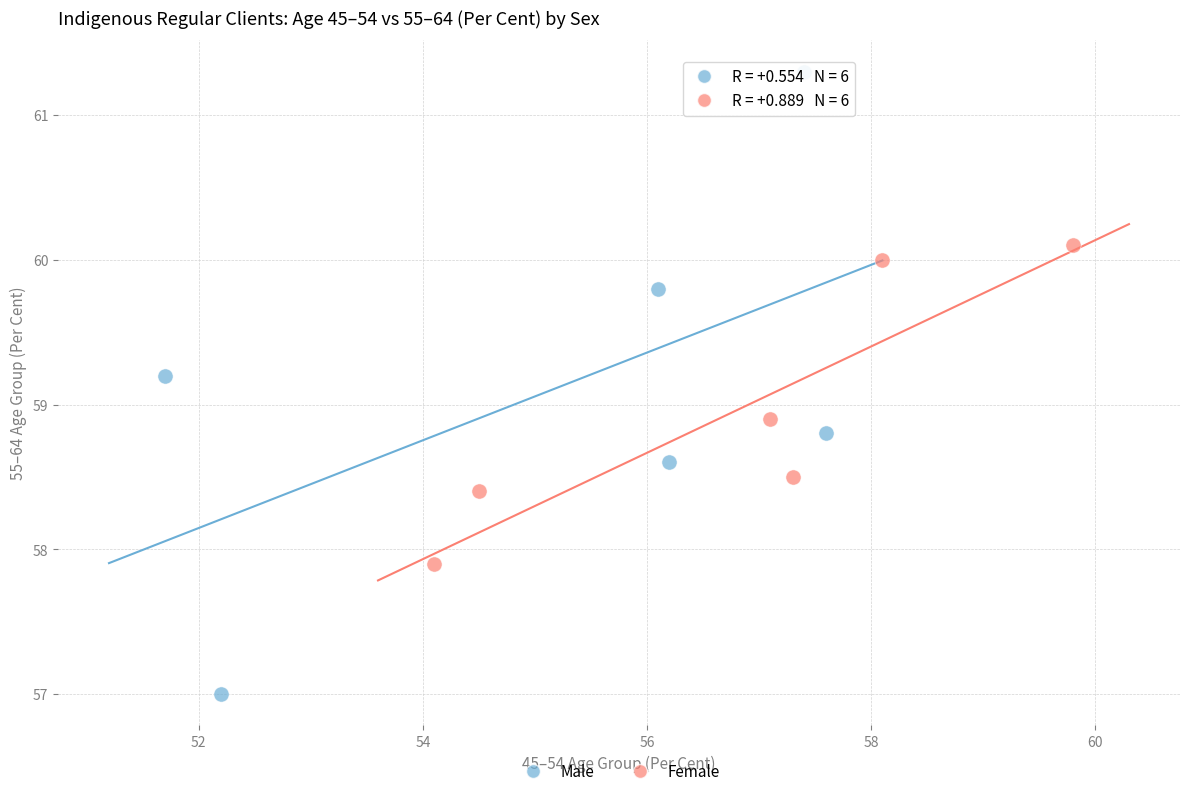

Which series contains the lowest Y value?

Male